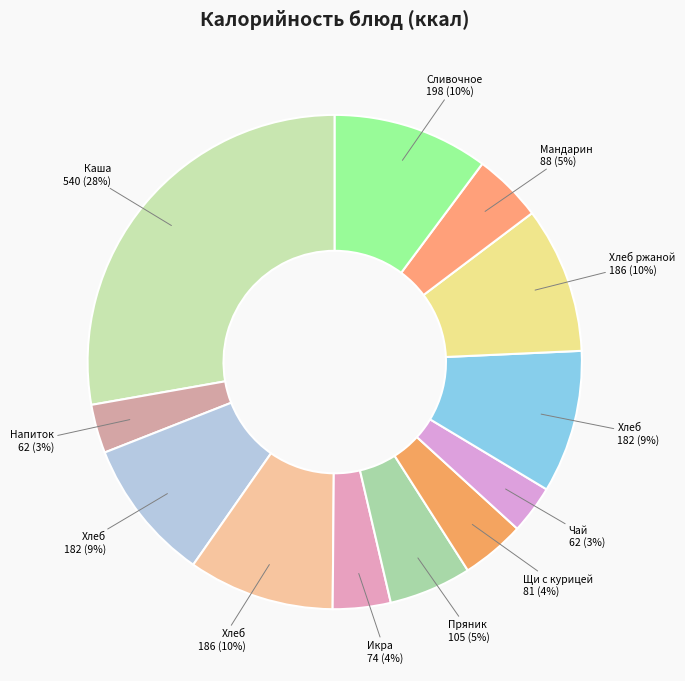

How many segments does this pie chart have?

12